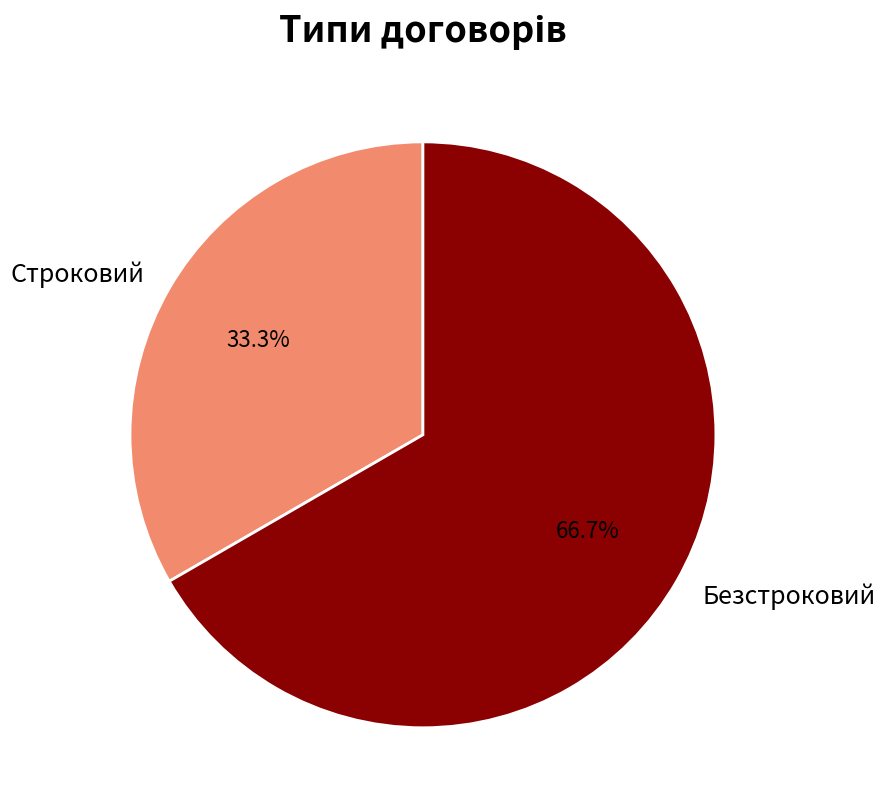

Which has a higher value, Строковий or Безстроковий?

Безстроковий